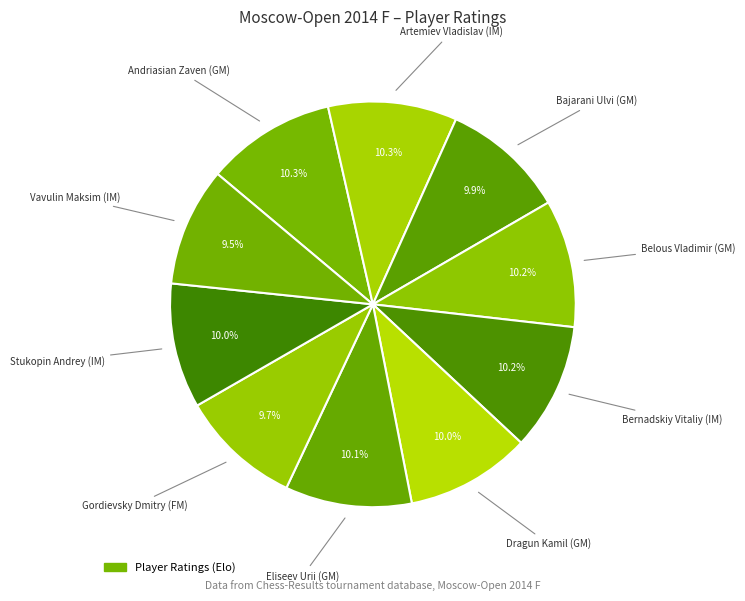

How many slices are in this pie chart?

10